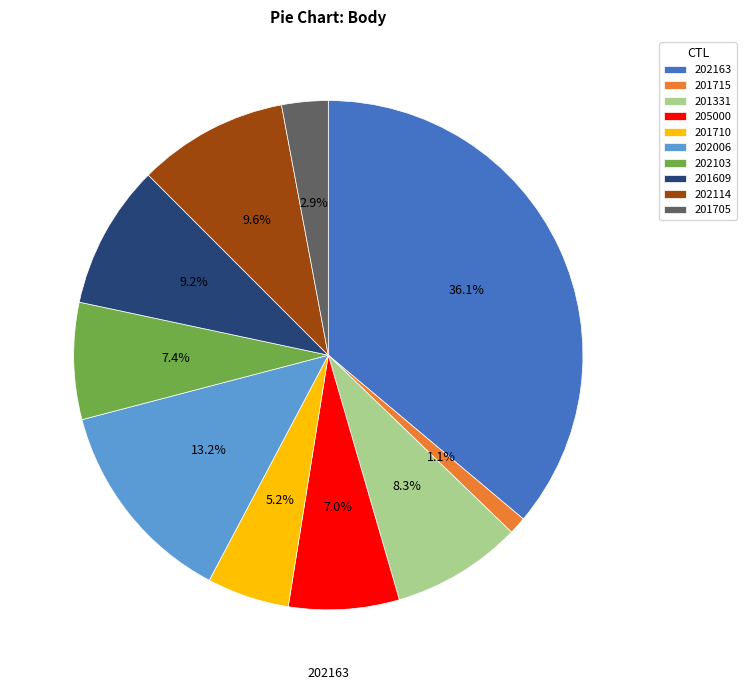

What percentage is the 205000 slice, to the nearest percent?

7%